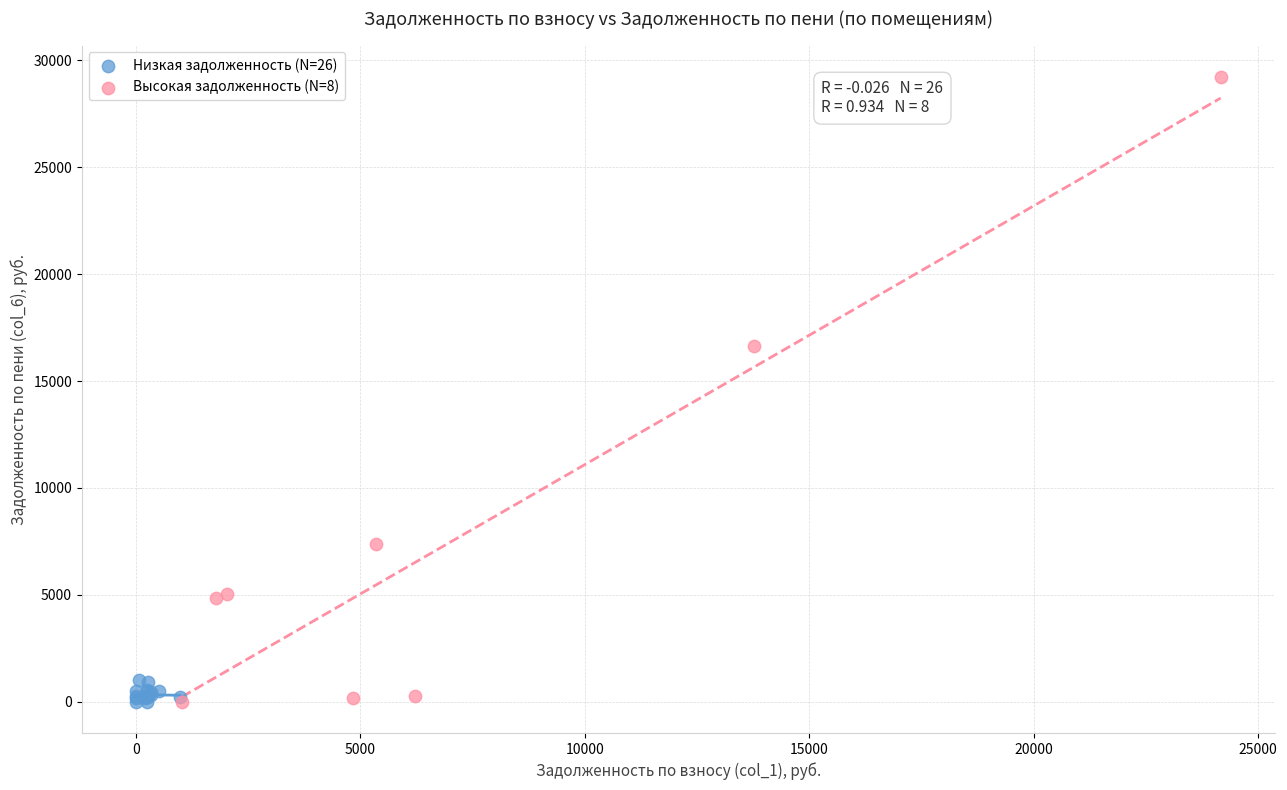

Which series has the widest spread of Y values?

Высокая задолженность (N=8)